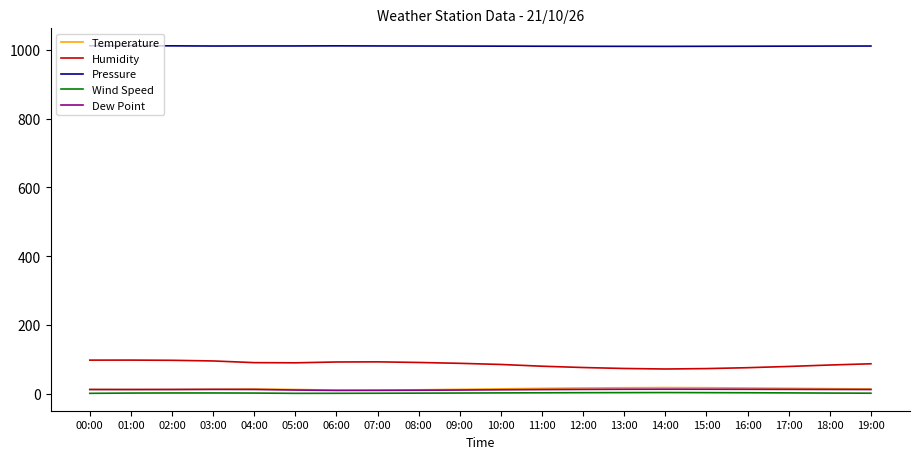

True or false: Humidity and Dew Point intersect in this chart.

False